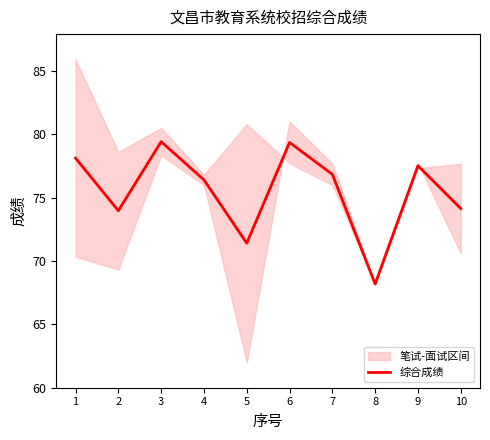

What is the average value?

75.5